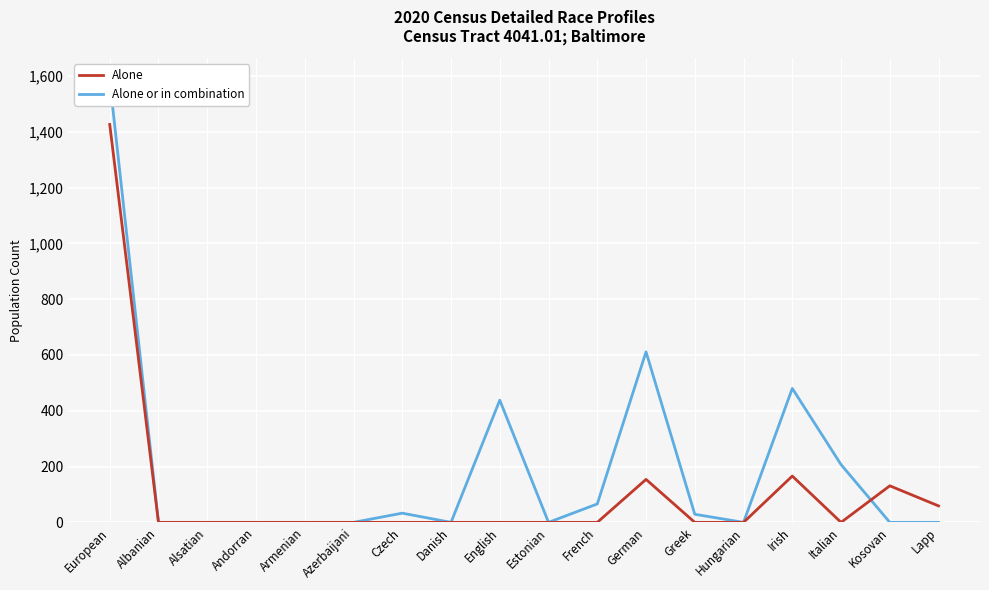

What is the highest value of the Alone or in combination series?

1584